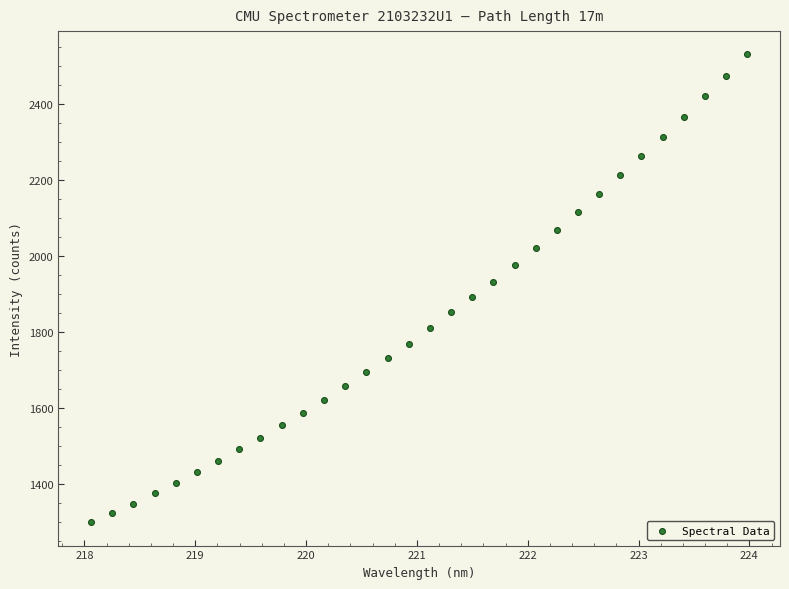

What is the range of Y values (max minus min)?

1232.2